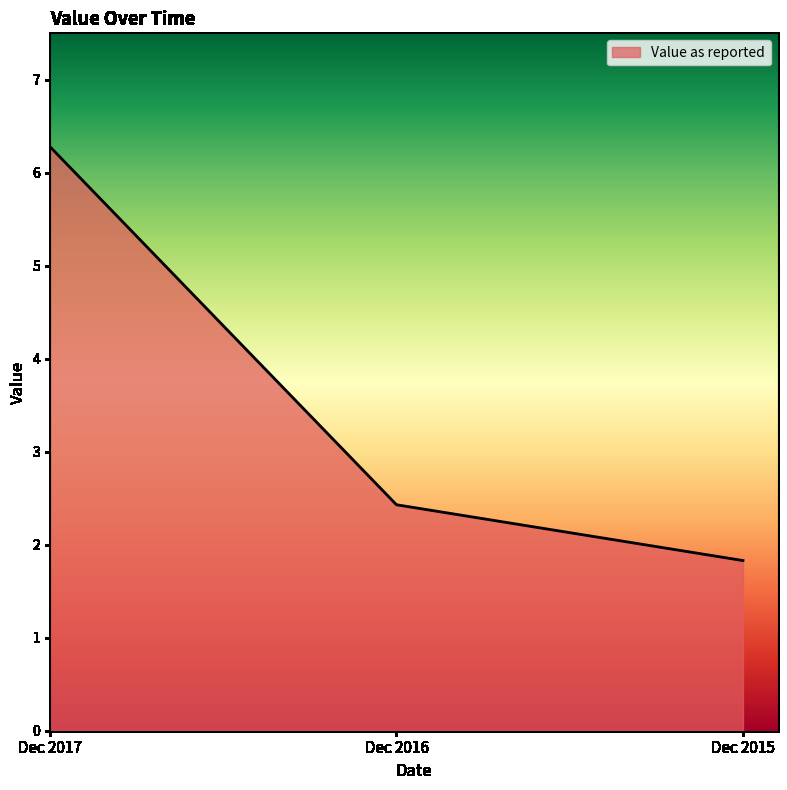

Does the chart display data point markers on the line(s)?

No